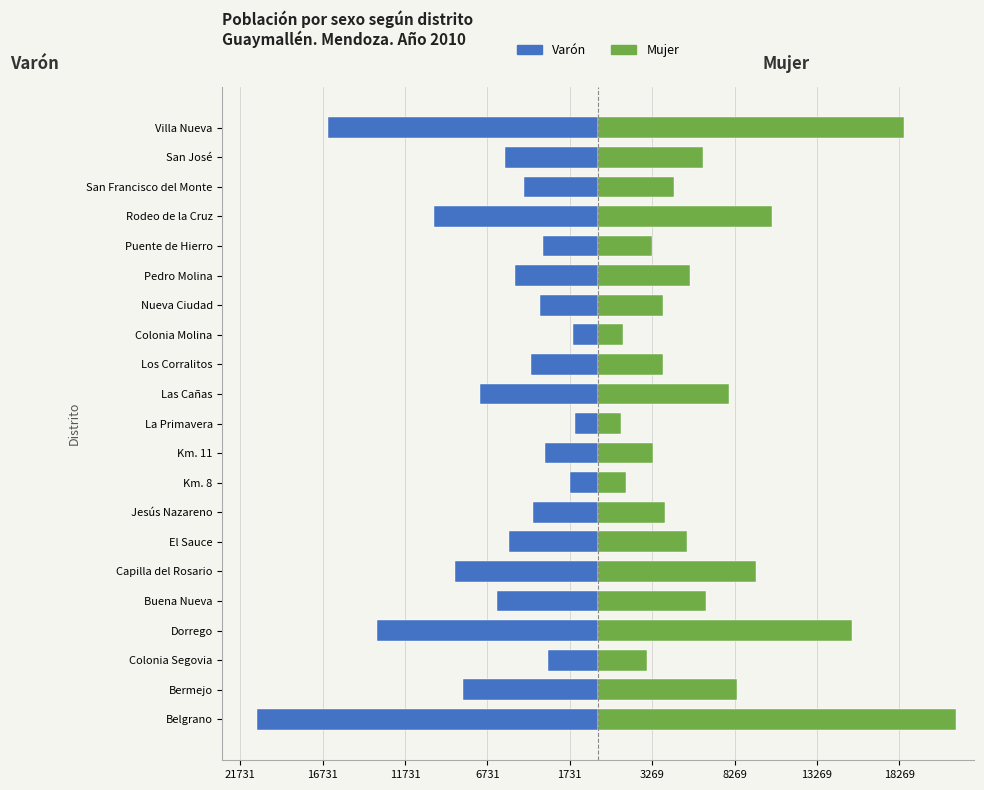

What is the smallest value displayed?

-20688